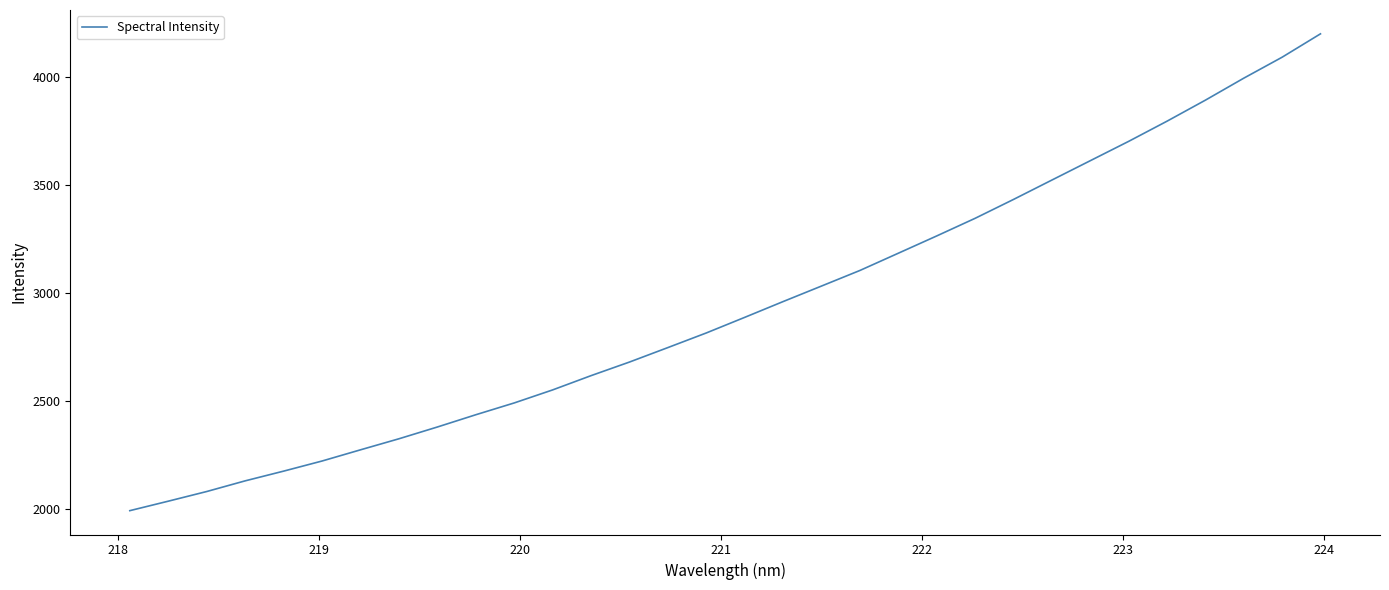

What is the maximum value shown in the chart?

4198.5